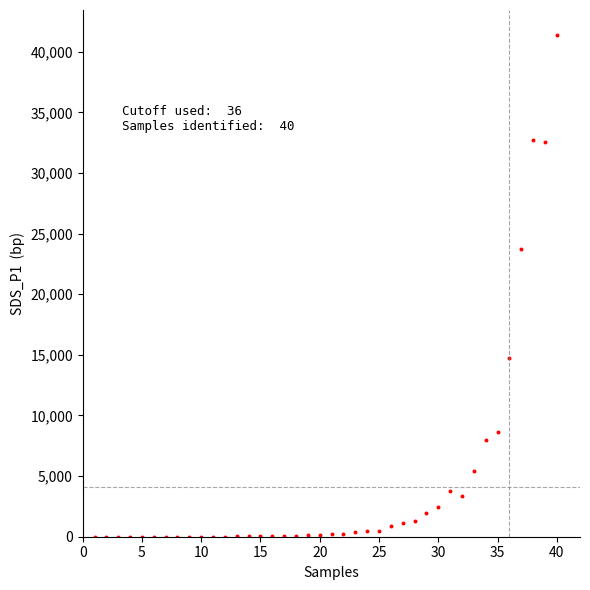

What Y value in the scatter plot is closest to 20691?

23738.6